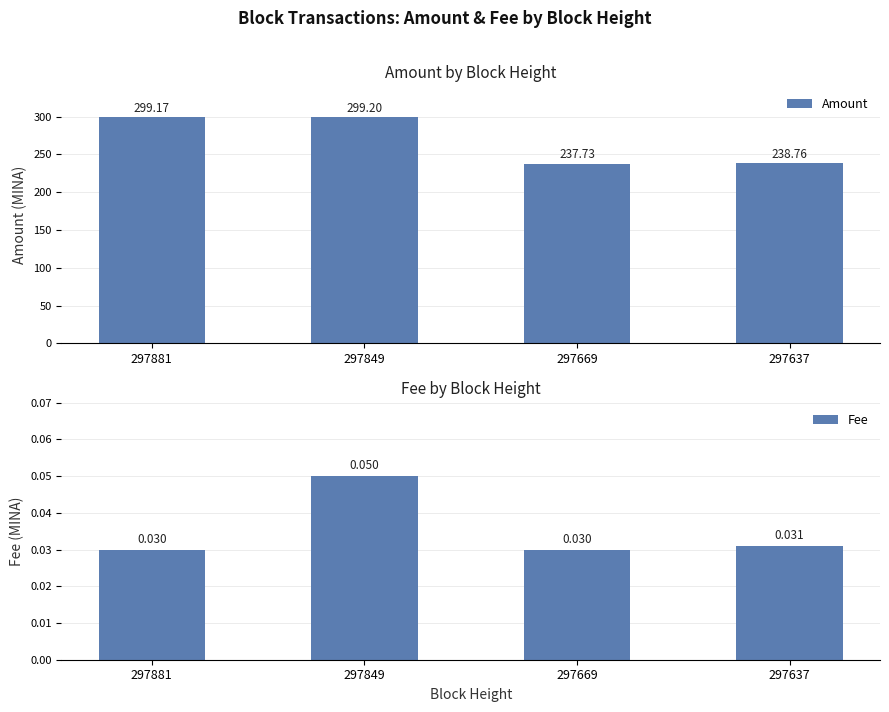

How many bars are there in each group?

2